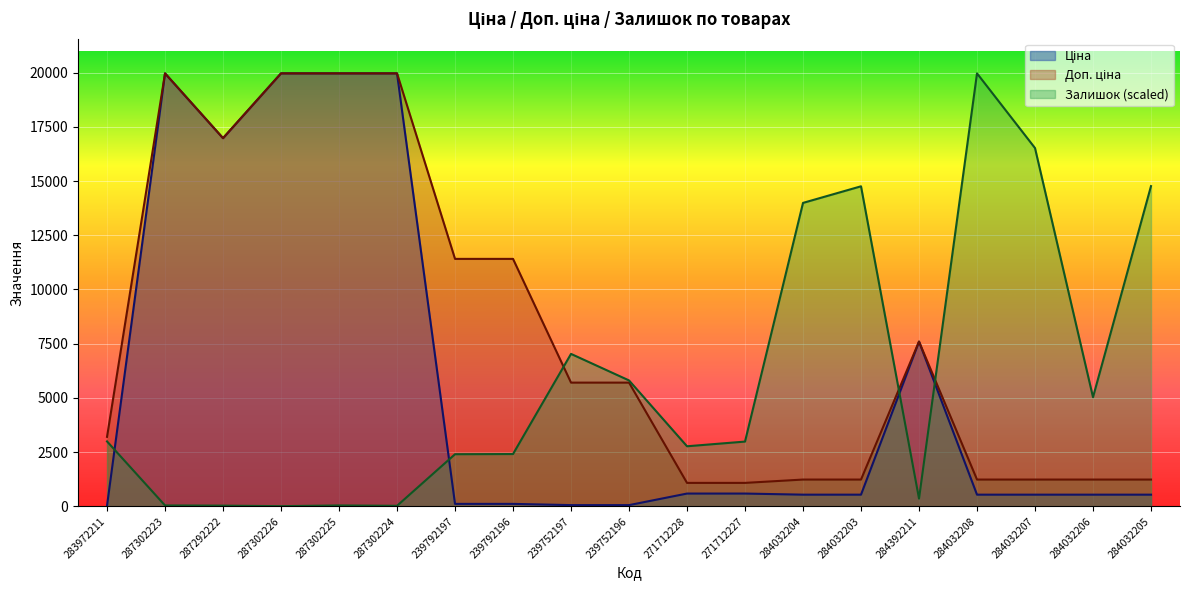

The Доп. ціна series shows 1235.4 at 284032204. True or false?

True